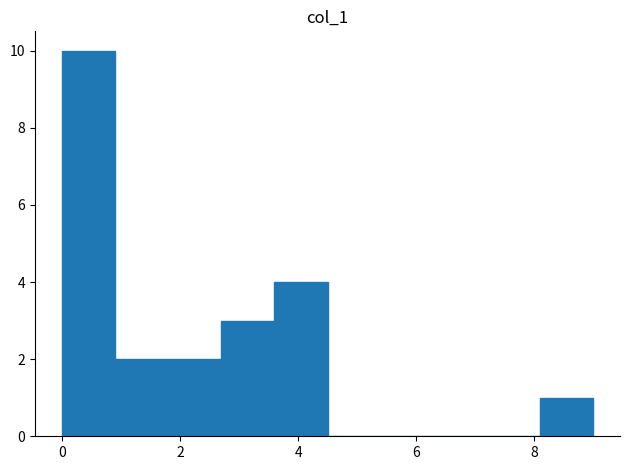

Reading left to right, transcribe this chart: for each bar, give the range it covers on the x-axis and its height. Neither the bar edges nor the heights are printed on the chart, so give them approximately, as read against the axes.

0.0 to 0.9: 10
0.9 to 1.8: 2
1.8 to 2.7: 2
2.7 to 3.6: 3
3.6 to 4.5: 4
4.5 to 5.4: 0
5.4 to 6.3: 0
6.3 to 7.2: 0
7.2 to 8.1: 0
8.1 to 9.0: 1